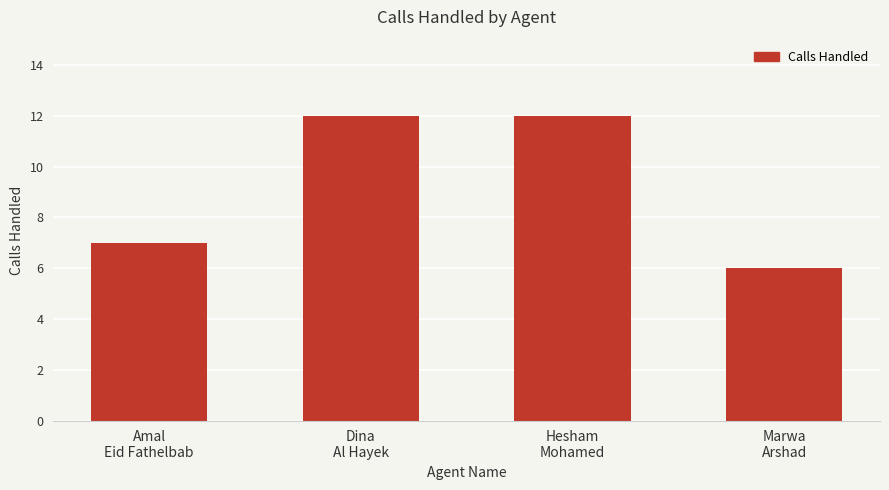

How many data points are less than 12?

2